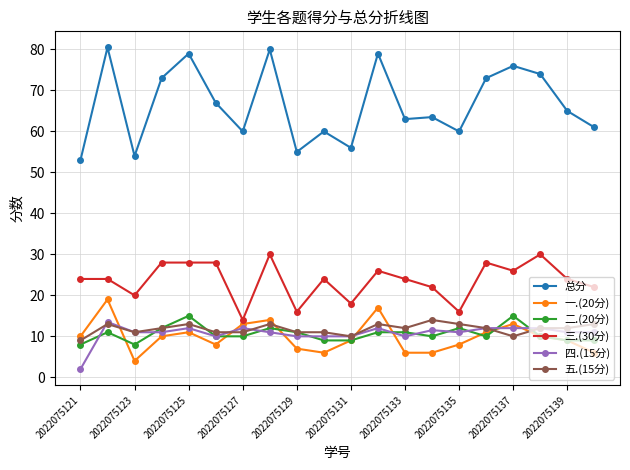

True or false: 一.(20分) and 总分 intersect in this chart.

False